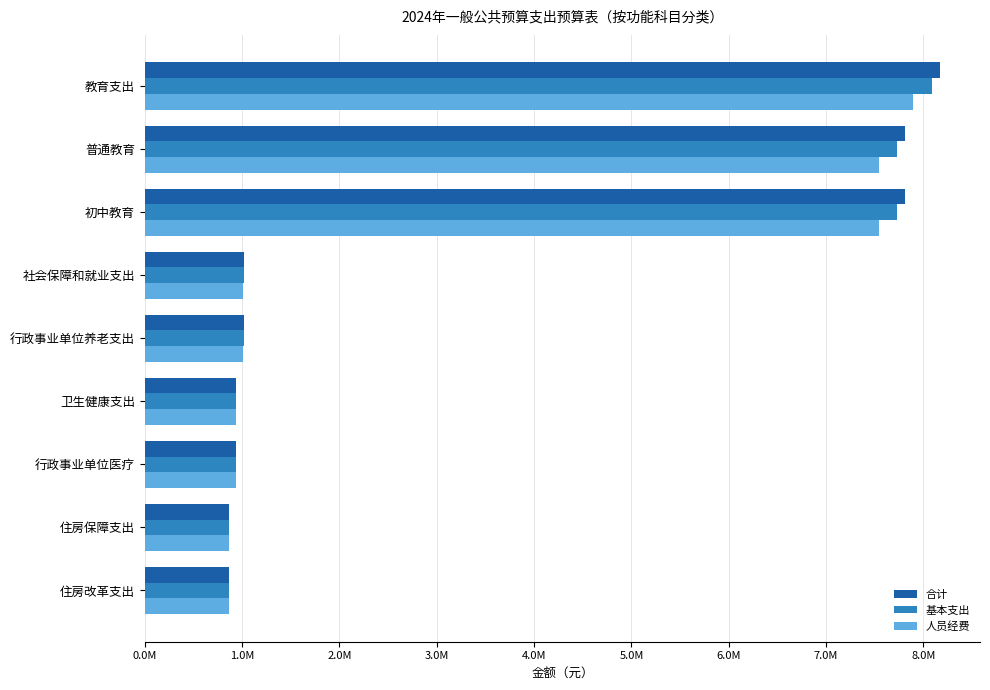

What are all the series names shown in the legend?

合计, 基本支出, 人员经费